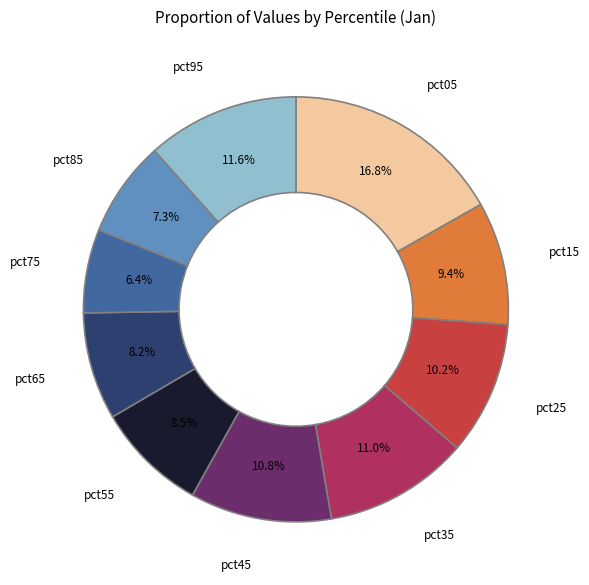

Does any single category account for the majority?

No